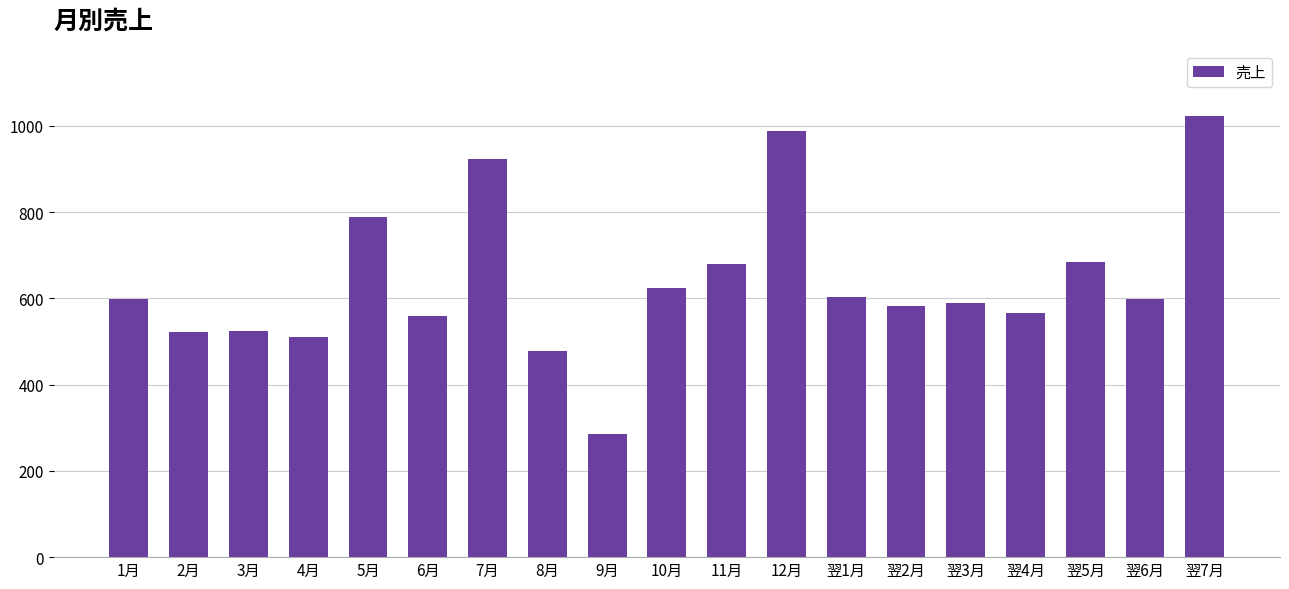

What is the label of the 6th bar from the right?

翌2月